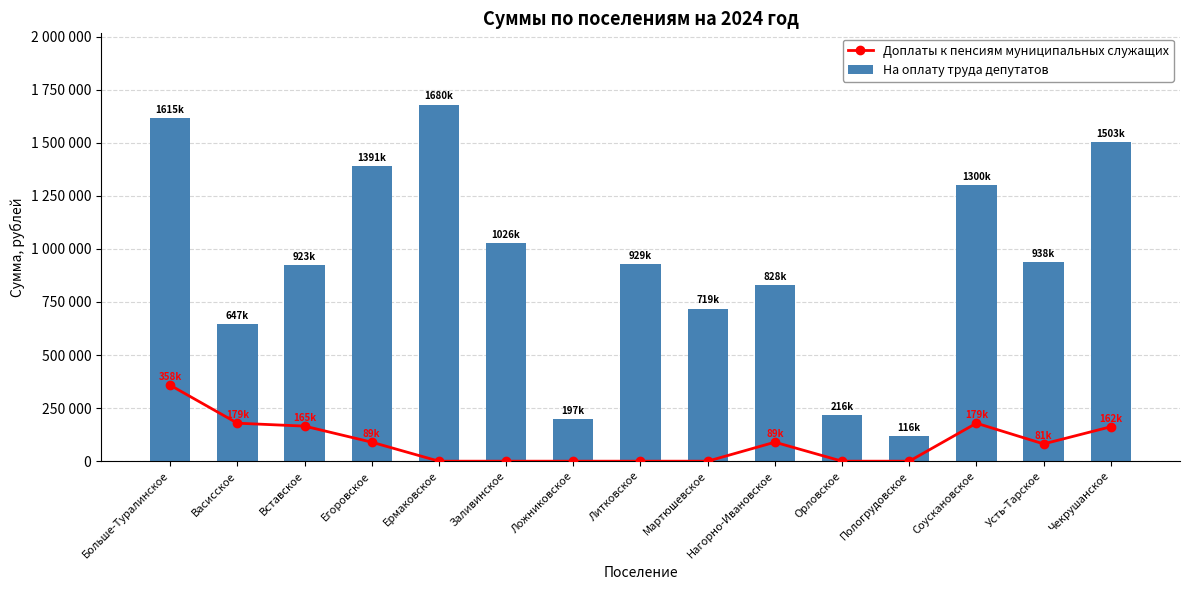

Which series has the largest range (max minus min)?

На оплату труда депутатов